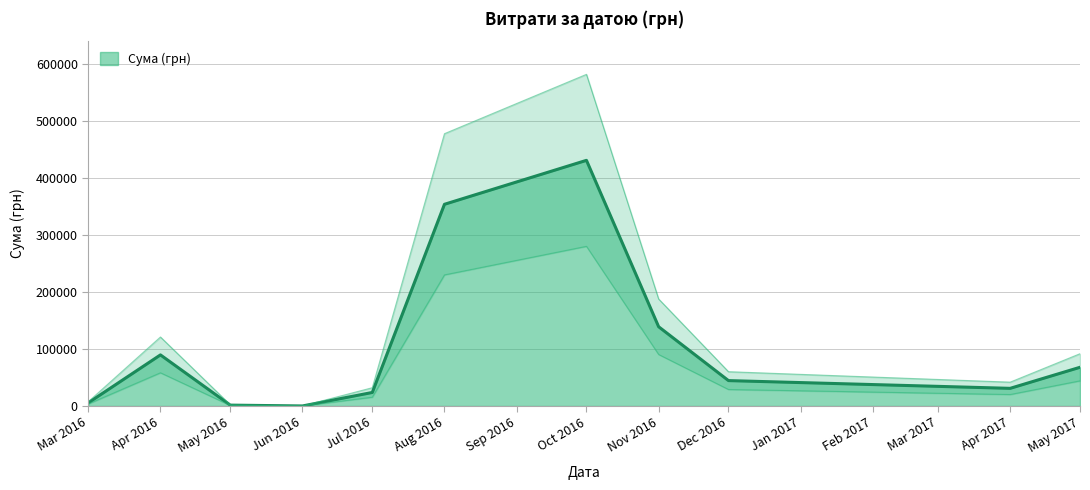

Where is Сума (грн) nearest to the value 215268?

Nov 2016